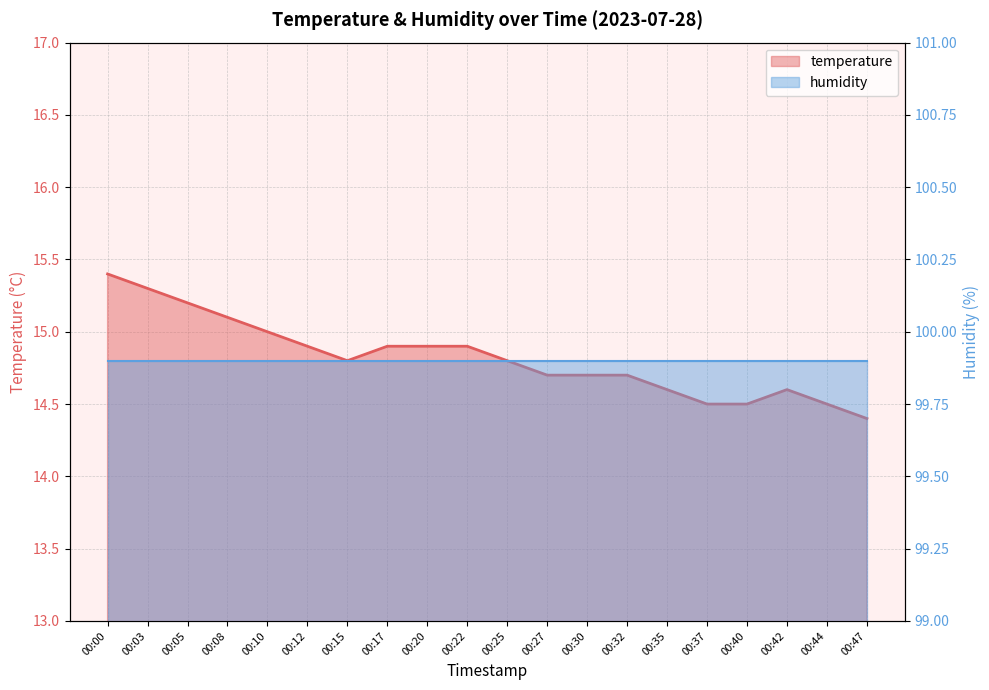

Which has a higher value, 00:44 or 00:10?

00:10